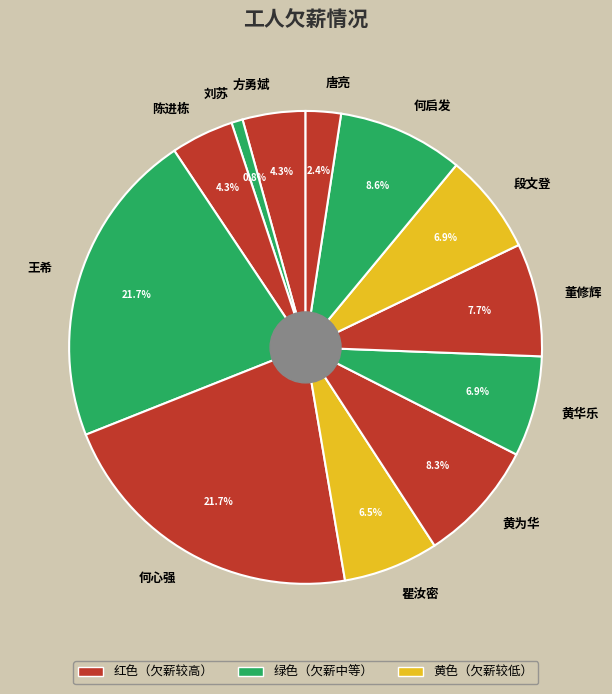

What is the ratio of the value at 段文登 to the value at 方勇斌?

1.6